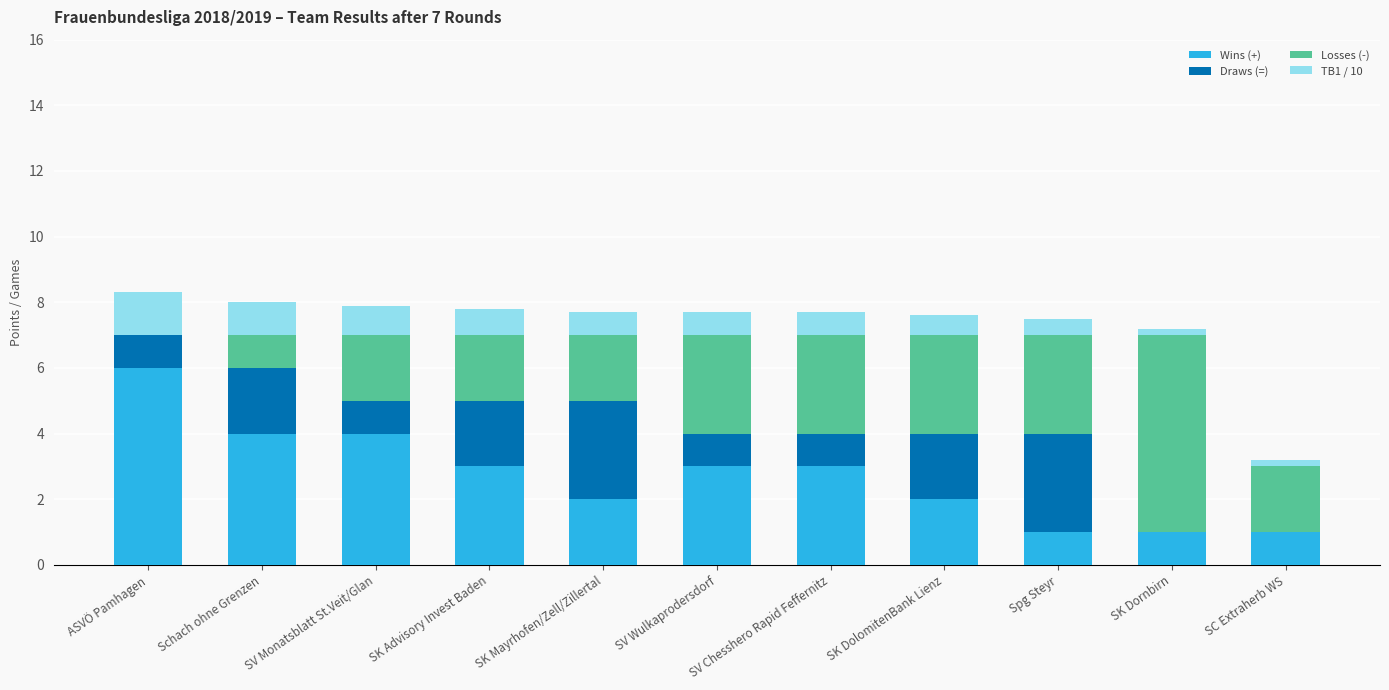

What is the total value across all series at ASVÖ Pamhagen?

8.3